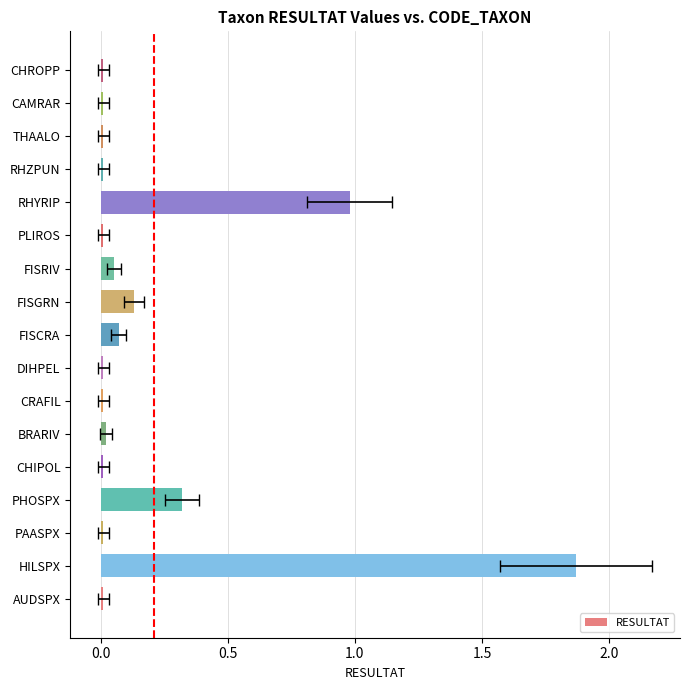

What is the difference between the second highest and minimum values?

1.0